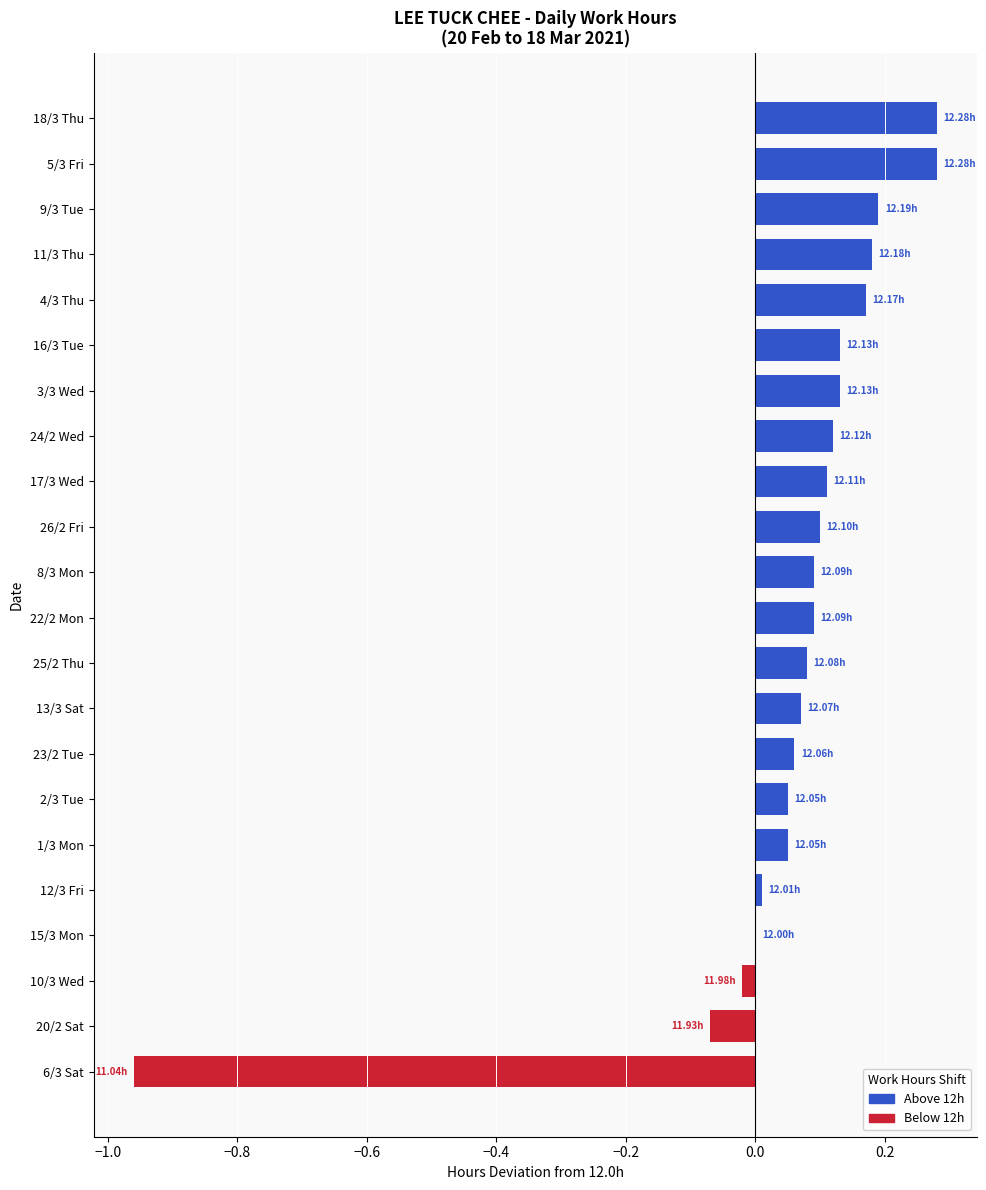

What is the sum of all values?

1.1